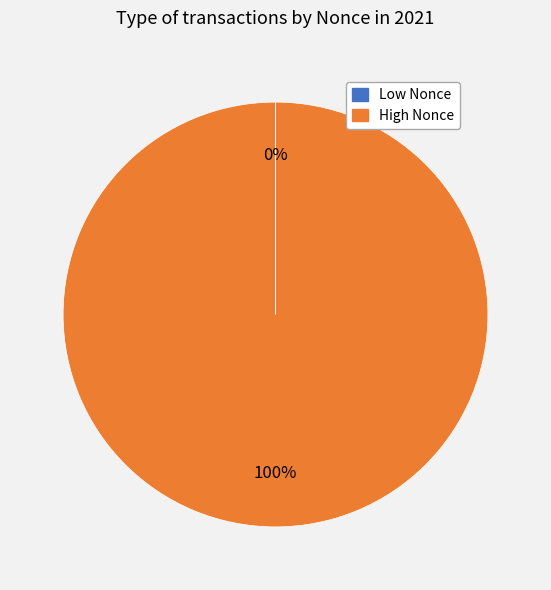

To the nearest percent, what is the average slice percentage?

50%